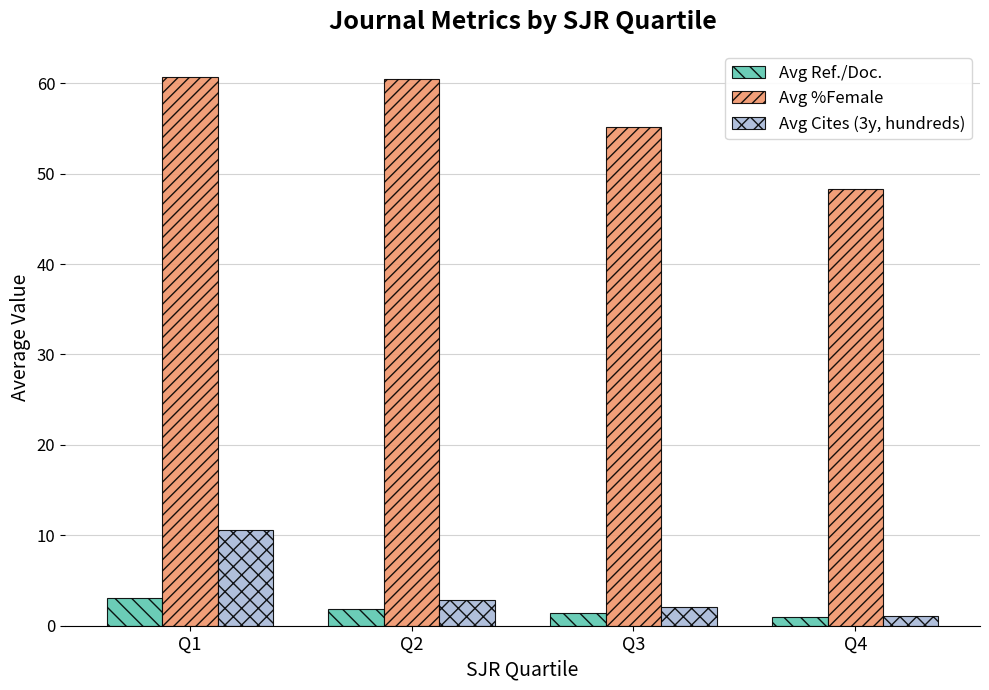

Which series has the largest total across all categories?

Avg %Female